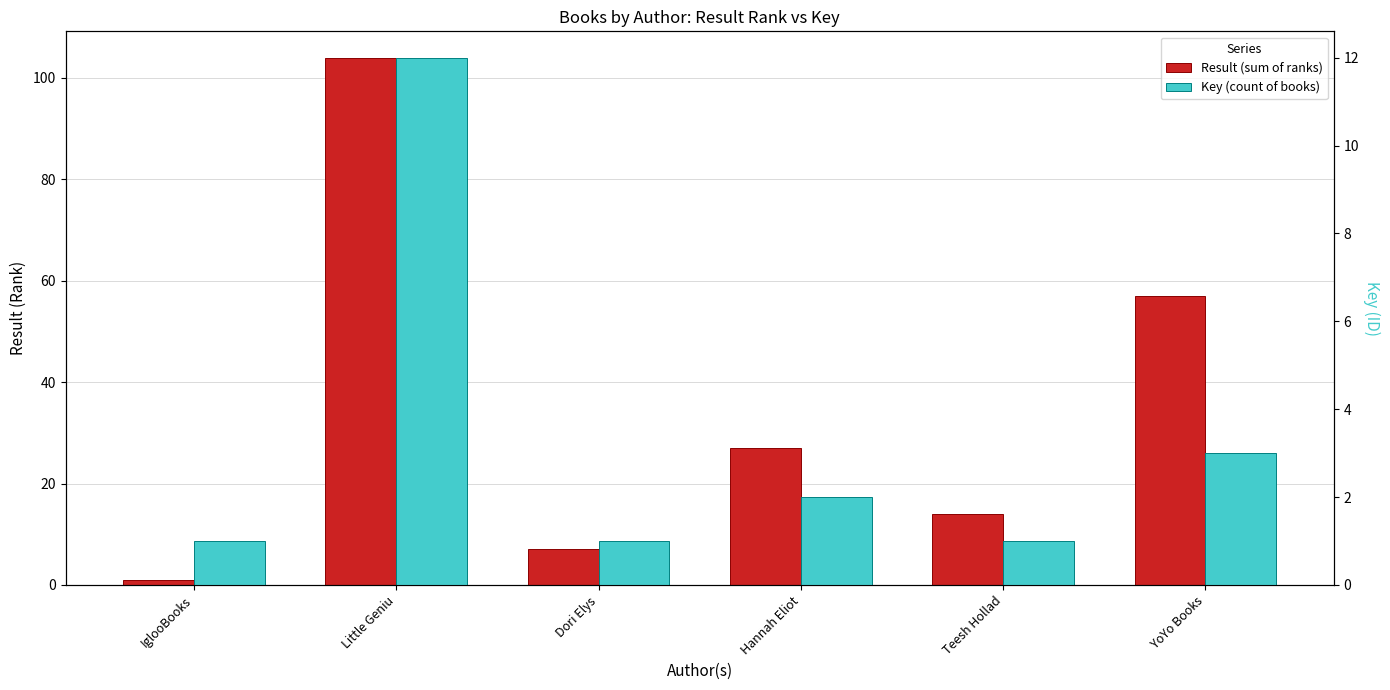

List the series in order of their overall mean, lowest first.

Key (count of books), Result (sum of ranks)